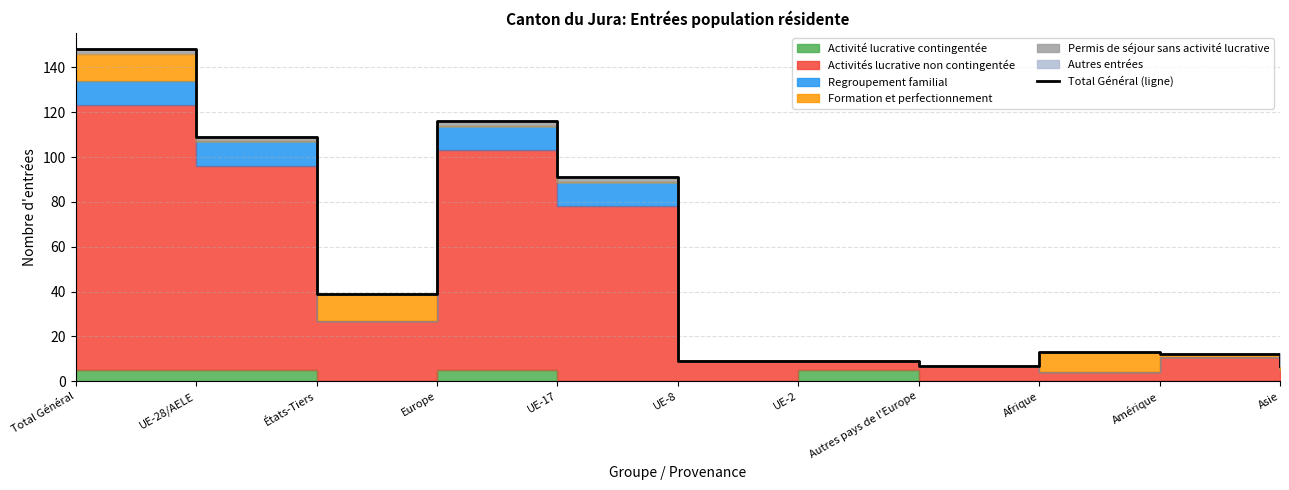

What is the minimum value shown in the chart?

7